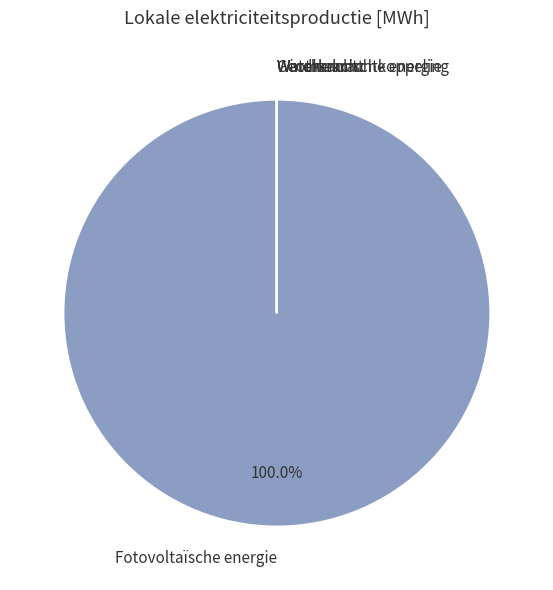

Which category has the biggest portion of the pie?

Fotovoltaïsche energie